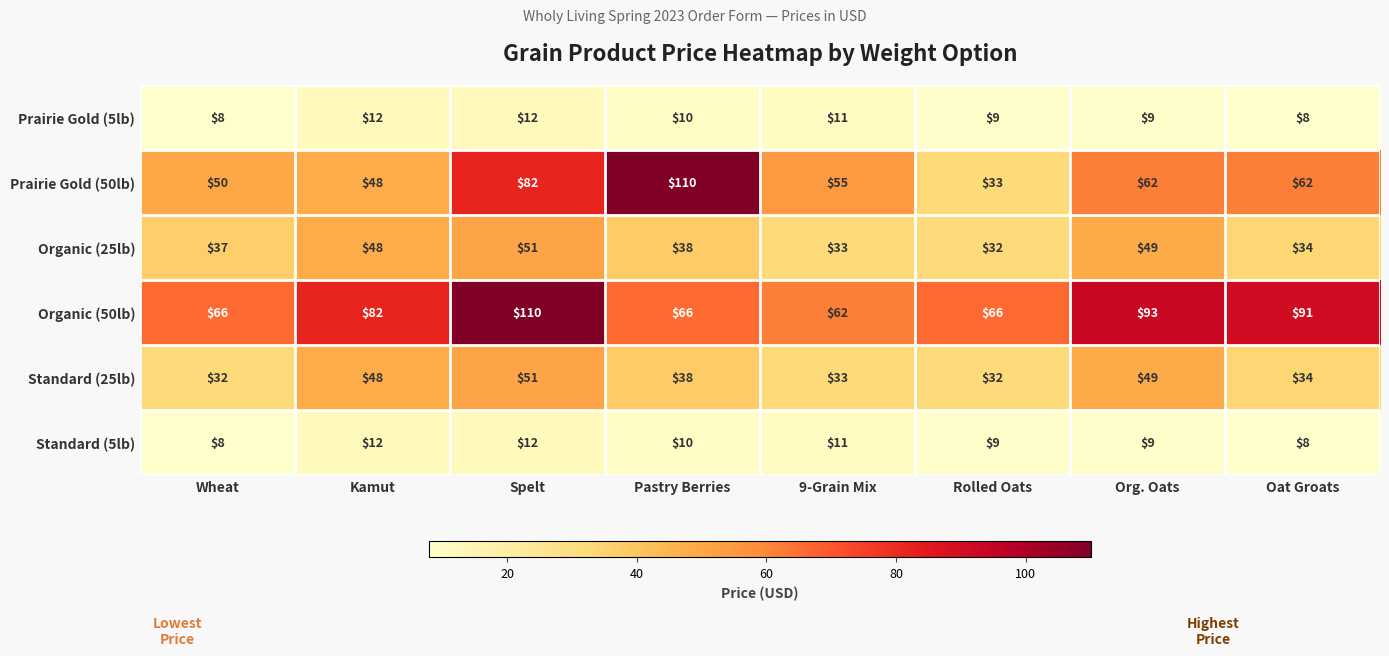

Is the value of Organic (25lb) at Oat Groats greater than the value of Prairie Gold (50lb) at Wheat?

No